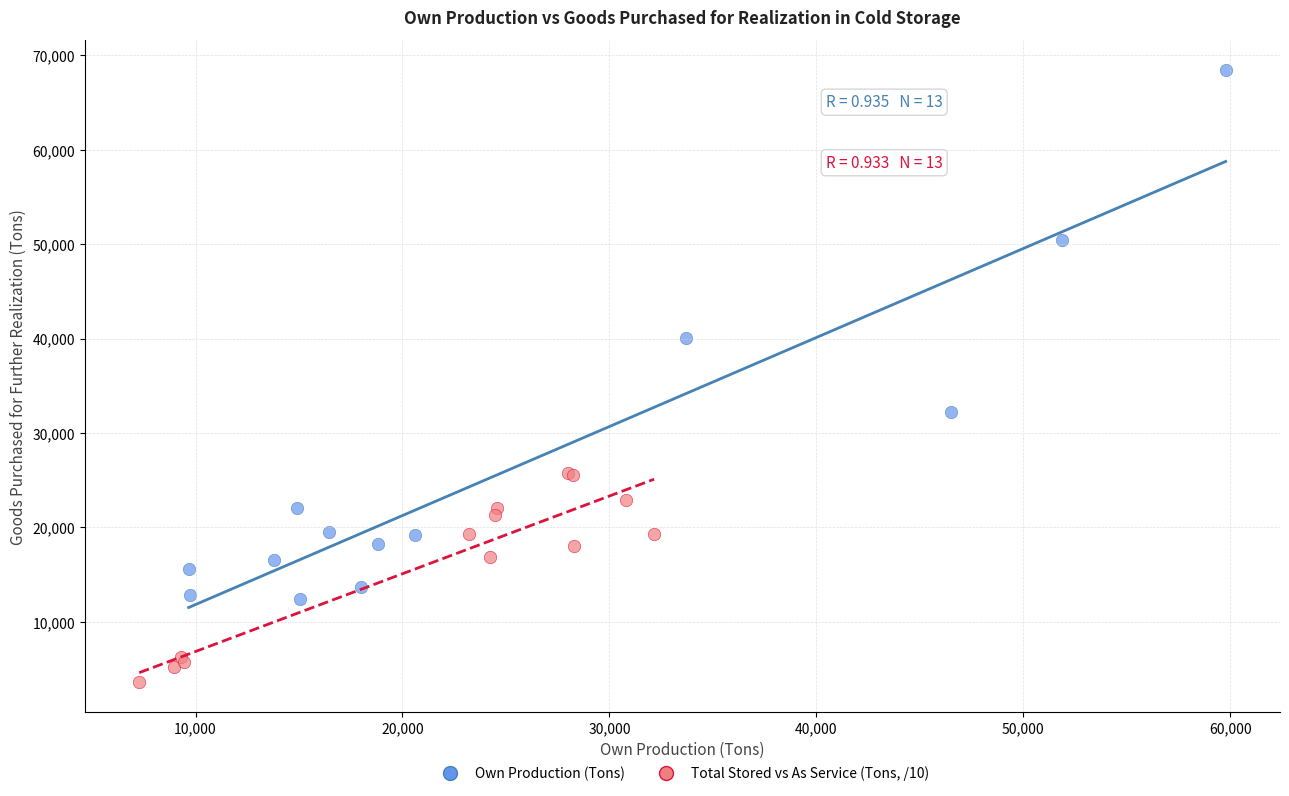

Which series has the largest Y range (max minus min)?

Own Production (Tons)